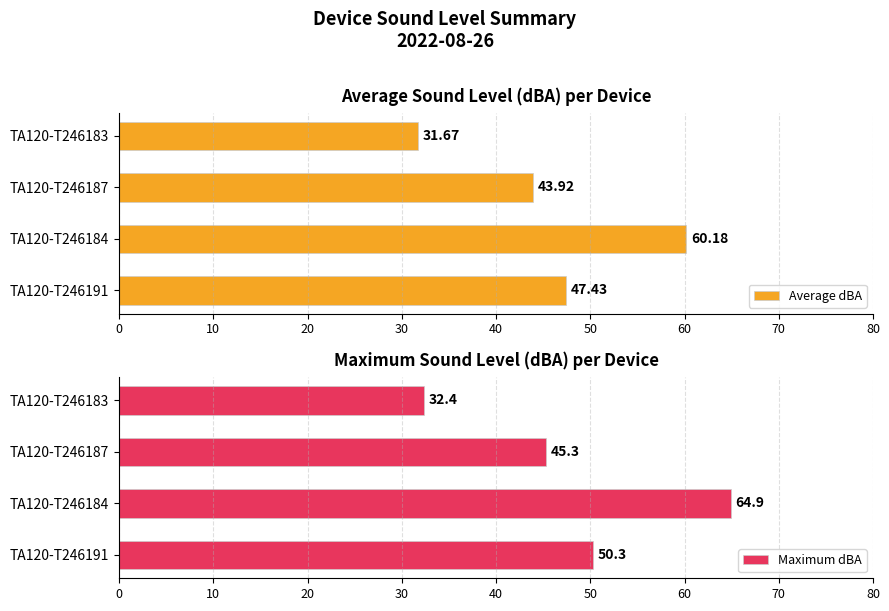

What is the sum of all Average dBA values?

183.2